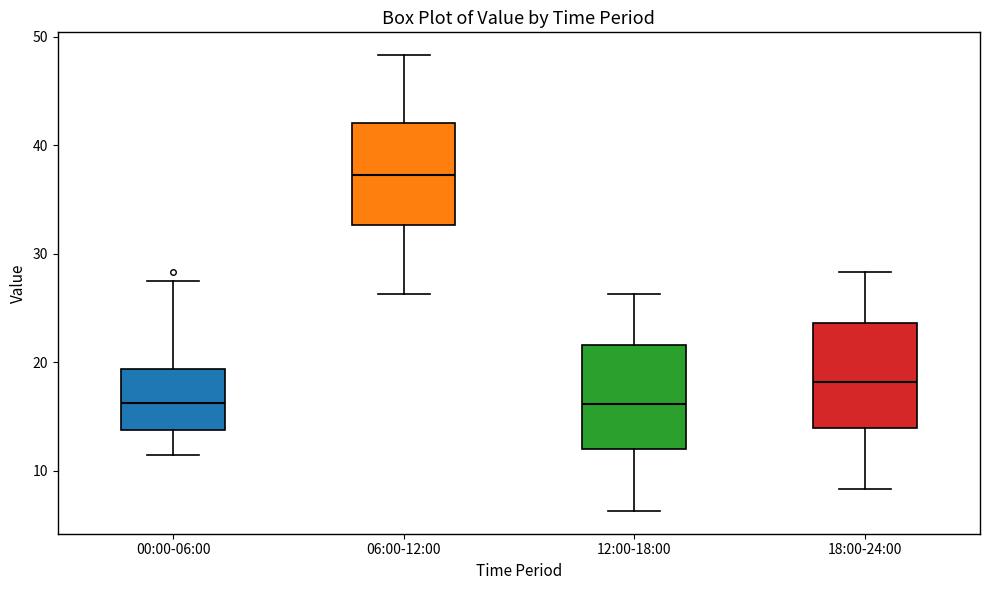

Reading left to right, transcribe this box plot: for each box, give where its median line is, the range the box spans, and where its two whiskers end, as read against the y-axis. The values are not printed on the chart, so give them approximately, as read against the axis.

00:00-06:00: median 16, box 14 to 19, whiskers 11 to 28
06:00-12:00: median 37, box 33 to 42, whiskers 26 to 48
12:00-18:00: median 16, box 12 to 22, whiskers 6 to 26
18:00-24:00: median 18, box 14 to 24, whiskers 8 to 28